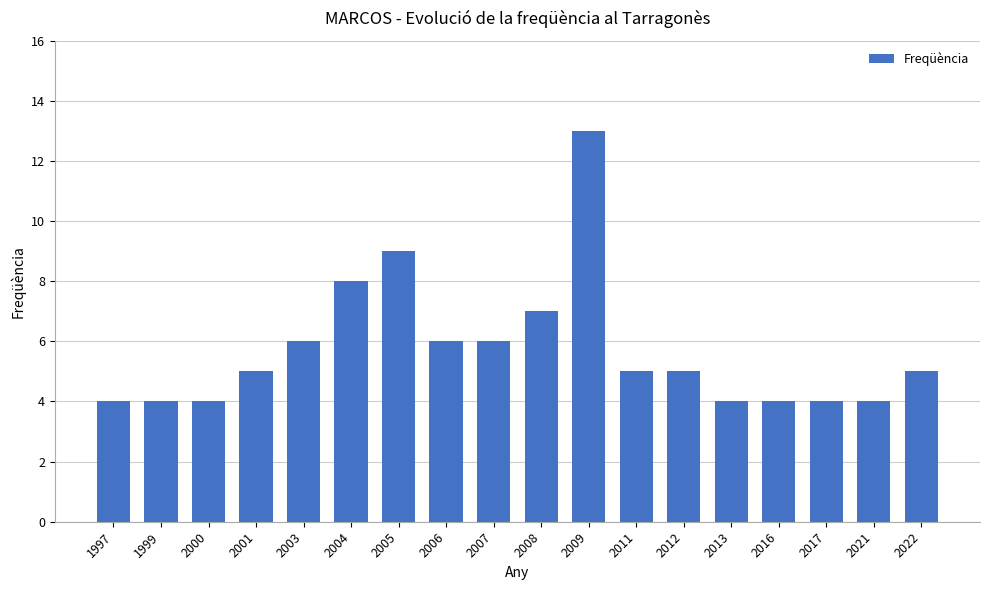

What is the difference between the second highest and minimum values?

5